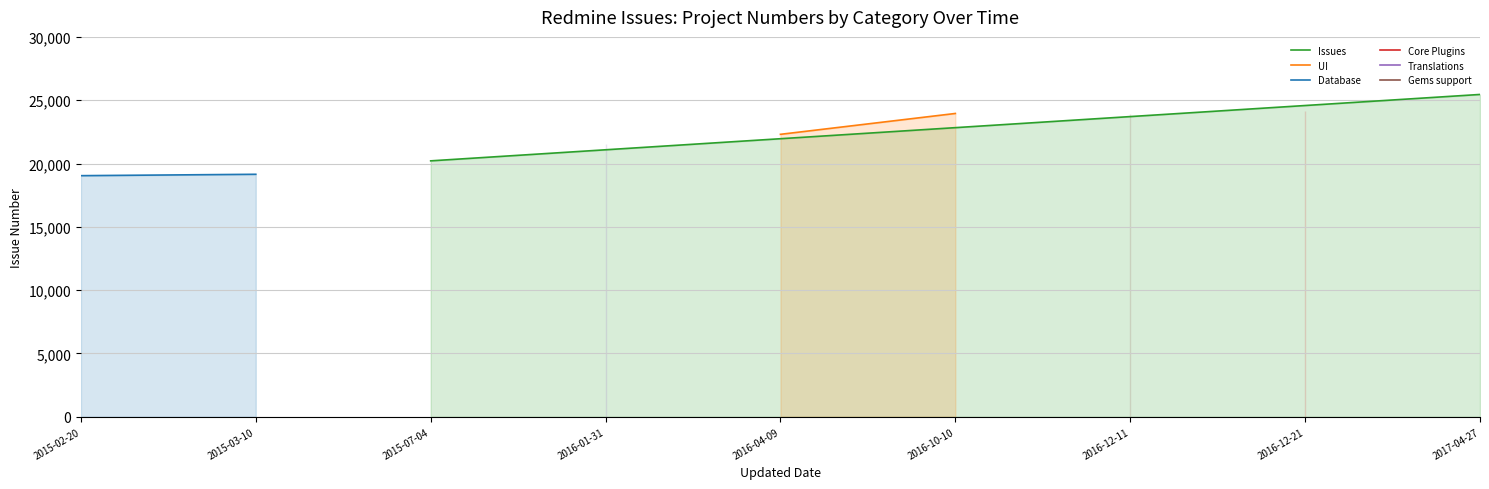

The Database series shows 26156 at 2015-02-20. True or false?

False